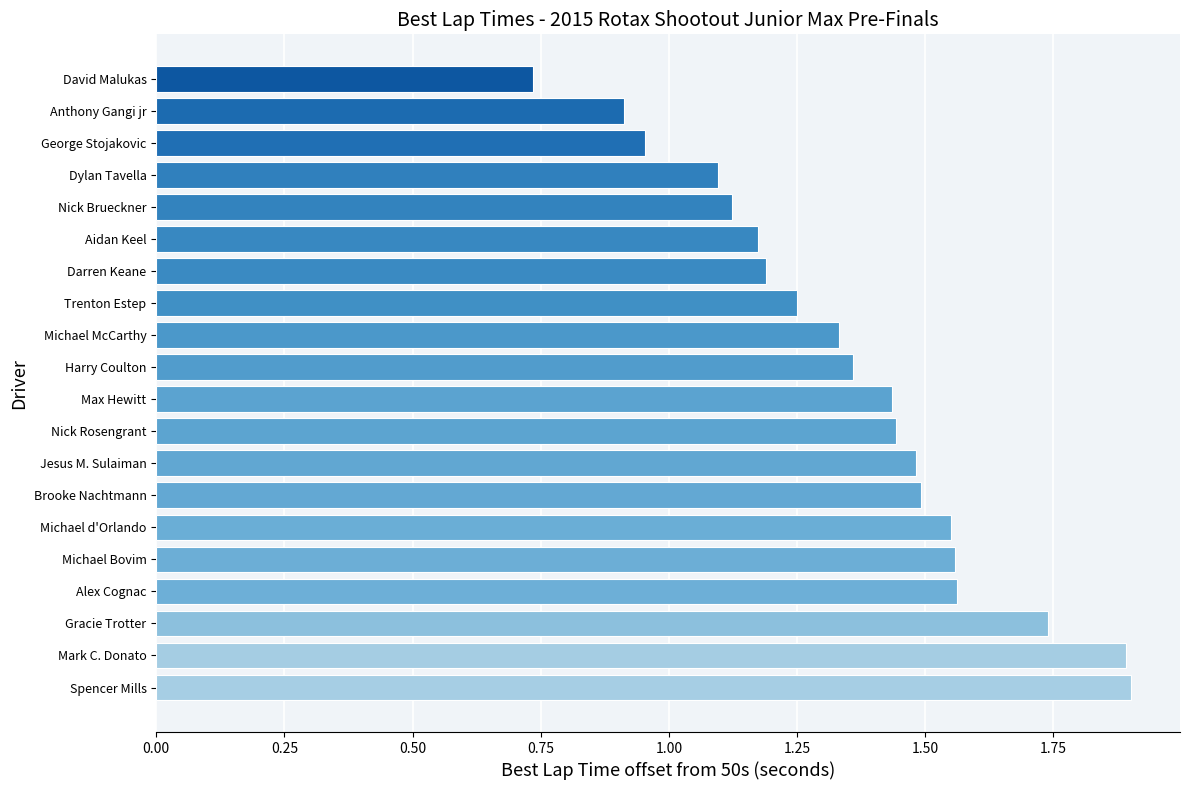

What is the sum of all values?

27.2